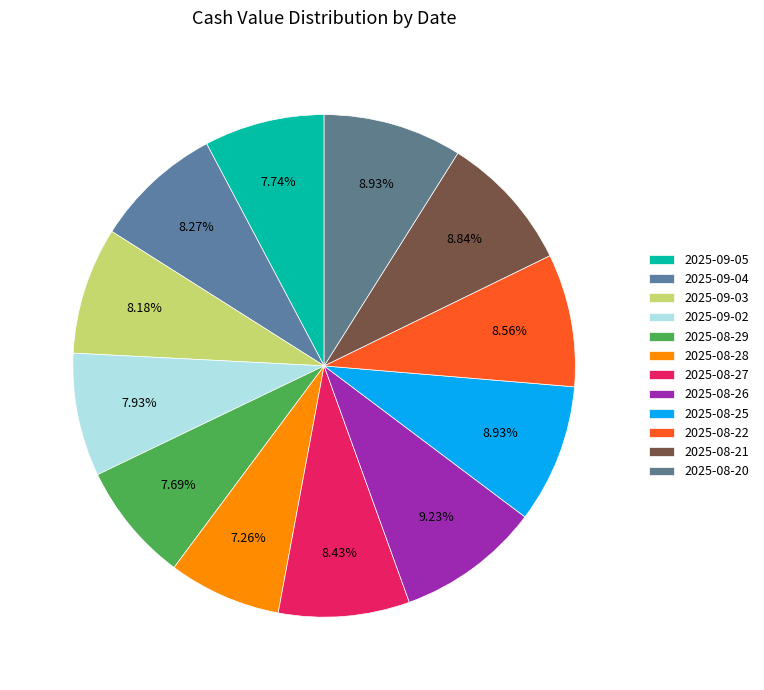

Does 2025-08-27 represent more than half of the total?

No